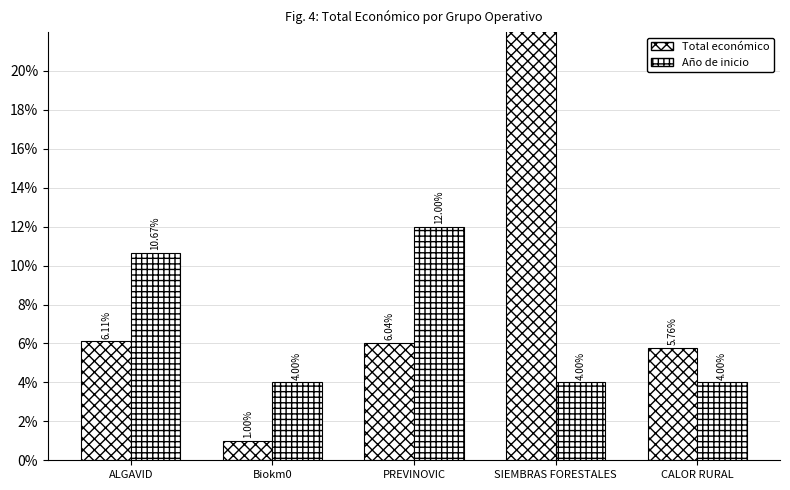

Reading right to left, transcribe all the data shown in this chart.

Total económico: 5.8	81.1	6.0	1.0	6.1
Año de inicio: 4.0	4.0	12.0	4.0	10.7